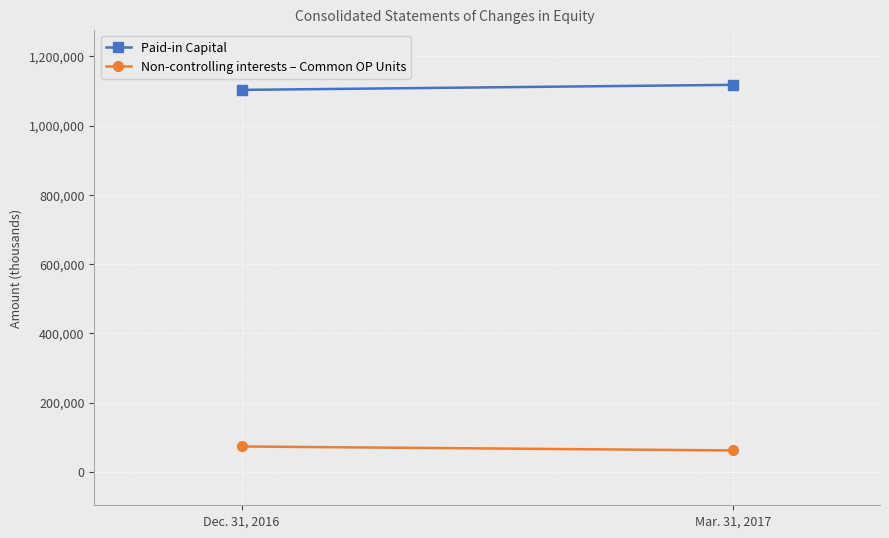

What is the label of the 2nd point from the left?

Mar. 31, 2017